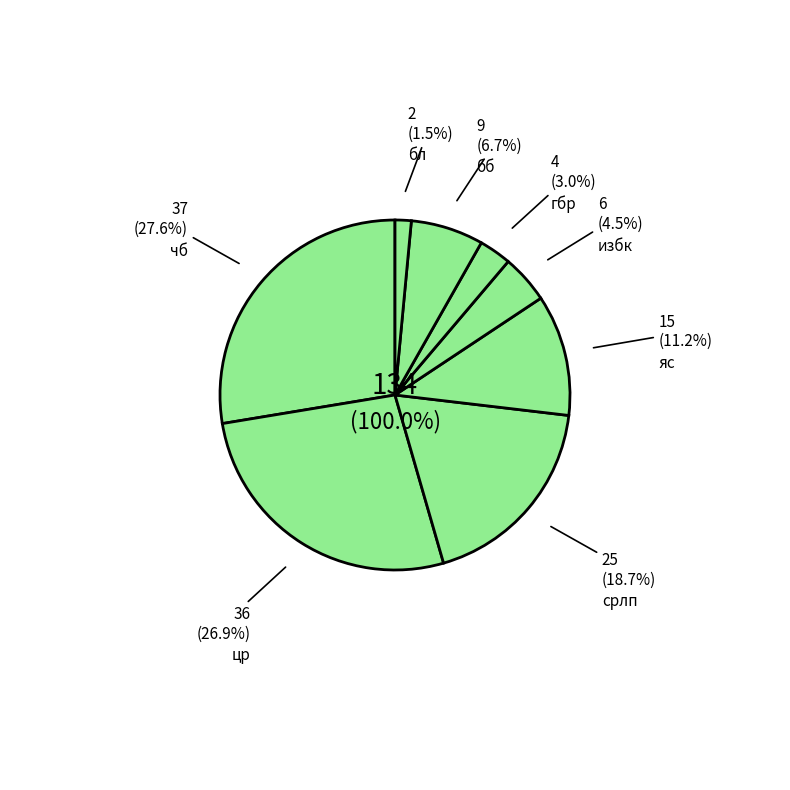

Do бб and бл together represent more than half of the pie?

No